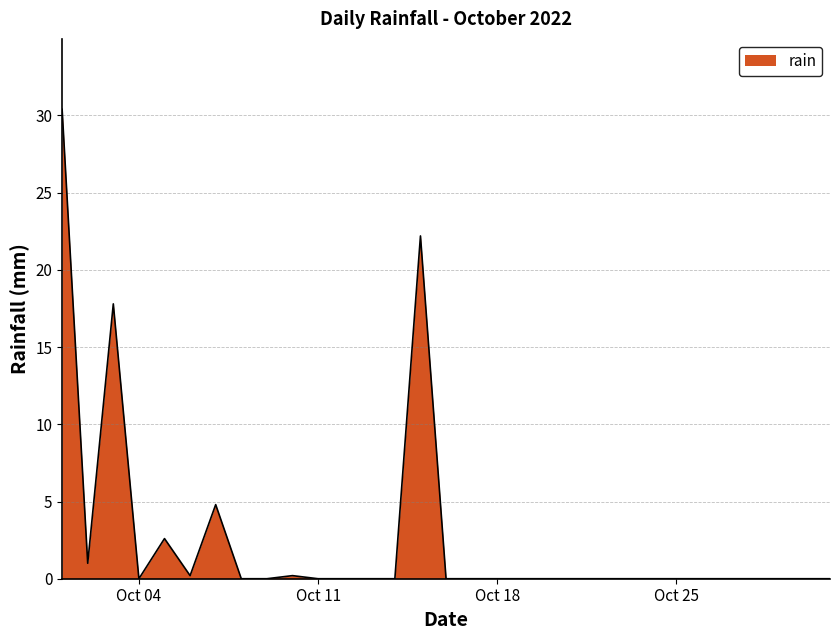

What is the greatest value displayed?

30.4